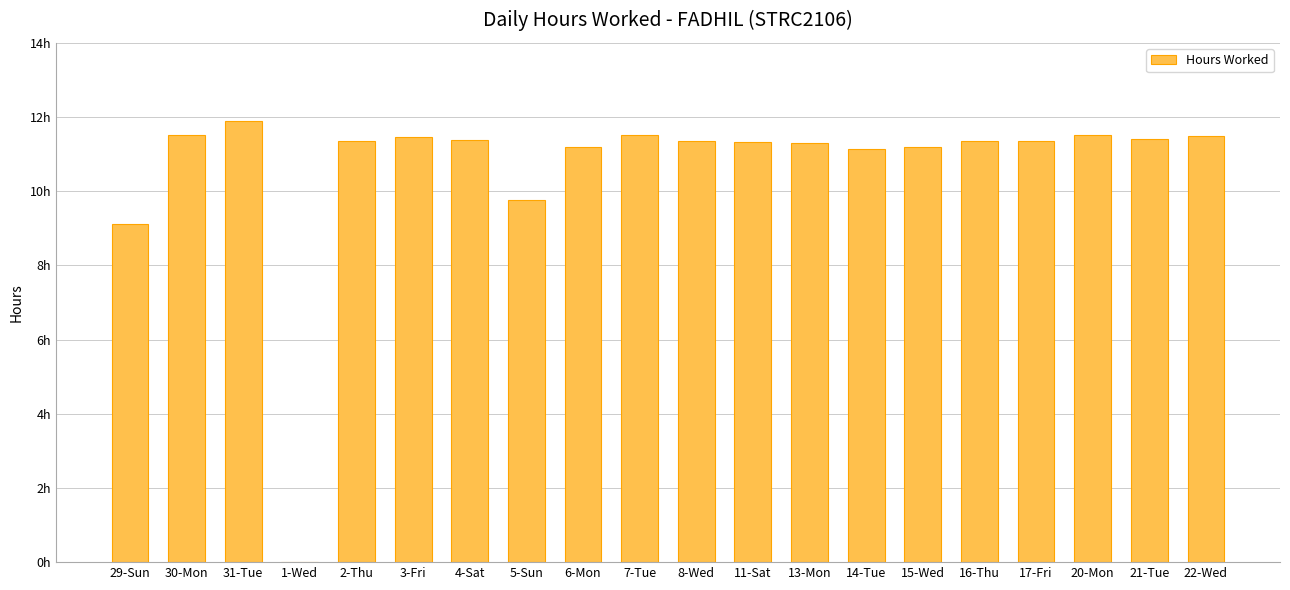

Are the bars horizontal?

No